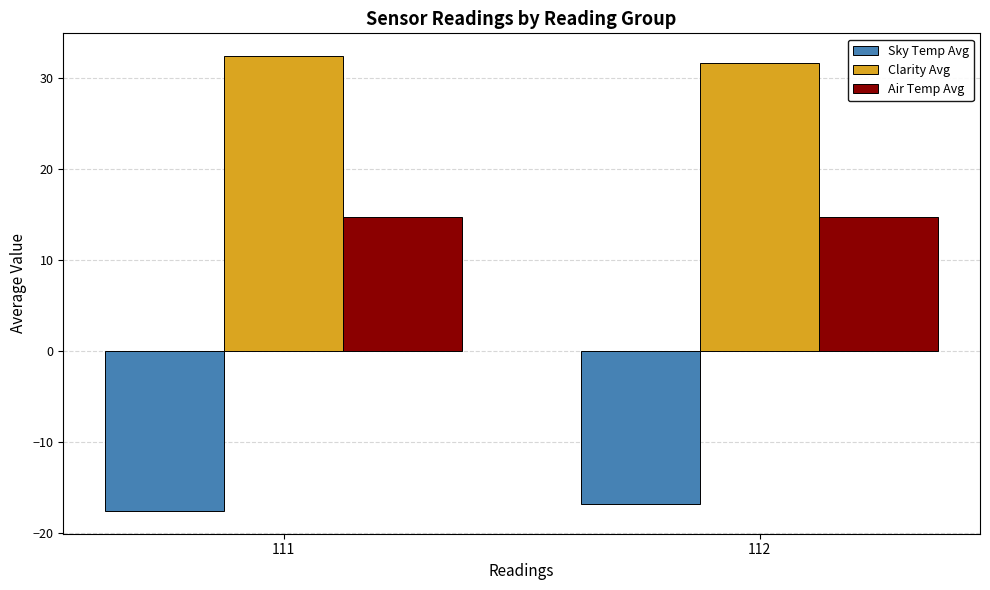

Rank the series at 112 from highest to lowest value.

Clarity Avg, Air Temp Avg, Sky Temp Avg